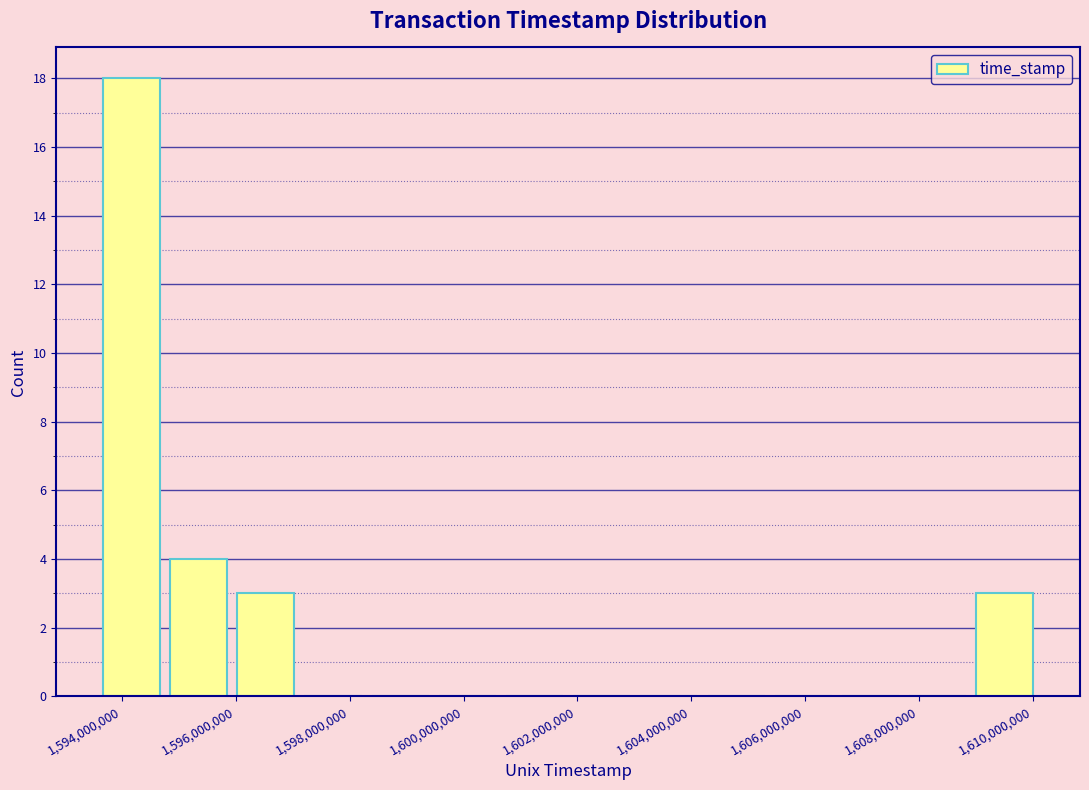

Reading left to right, list every bar in this chart as the range it spans on the x-axis followed by its height. Neither the bar edges nor the heights are printed on the chart, so give them approximately, as read against the axes.

1593600000 to 1594800000: 18
1594800000 to 1596000000: 4
1596000000 to 1597200000: 3
1597200000 to 1598200000: 0
1598200000 to 1599400000: 0
1599400000 to 1600600000: 0
1600600000 to 1601800000: 0
1601800000 to 1603000000: 0
1603000000 to 1604200000: 0
1604200000 to 1605400000: 0
1605400000 to 1606600000: 0
1606600000 to 1607800000: 0
1607800000 to 1609000000: 0
1609000000 to 1610200000: 3